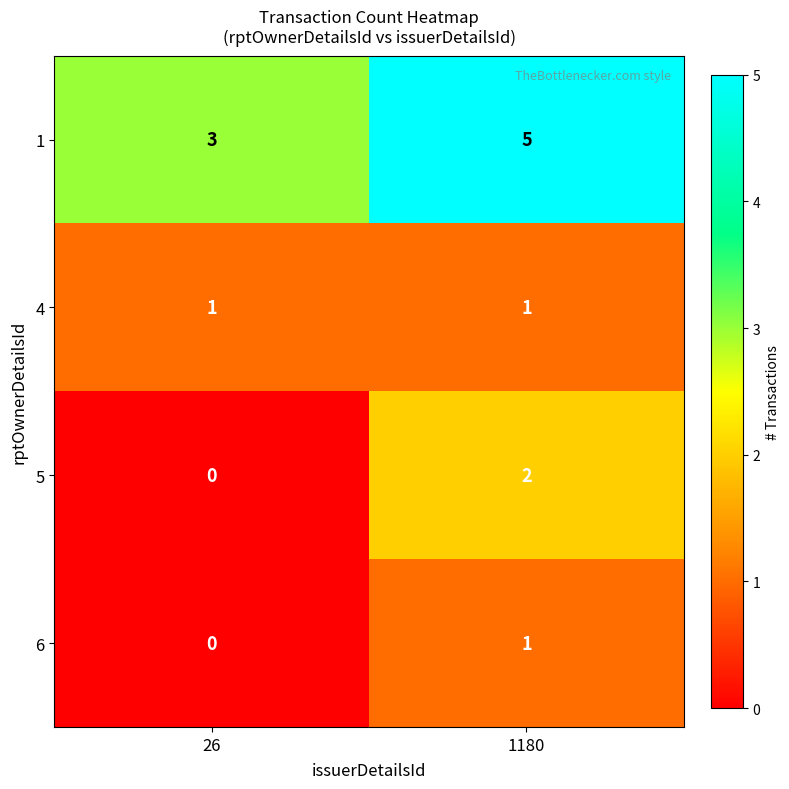

Rank the categories by 6 value from lowest to highest.

26, 1180